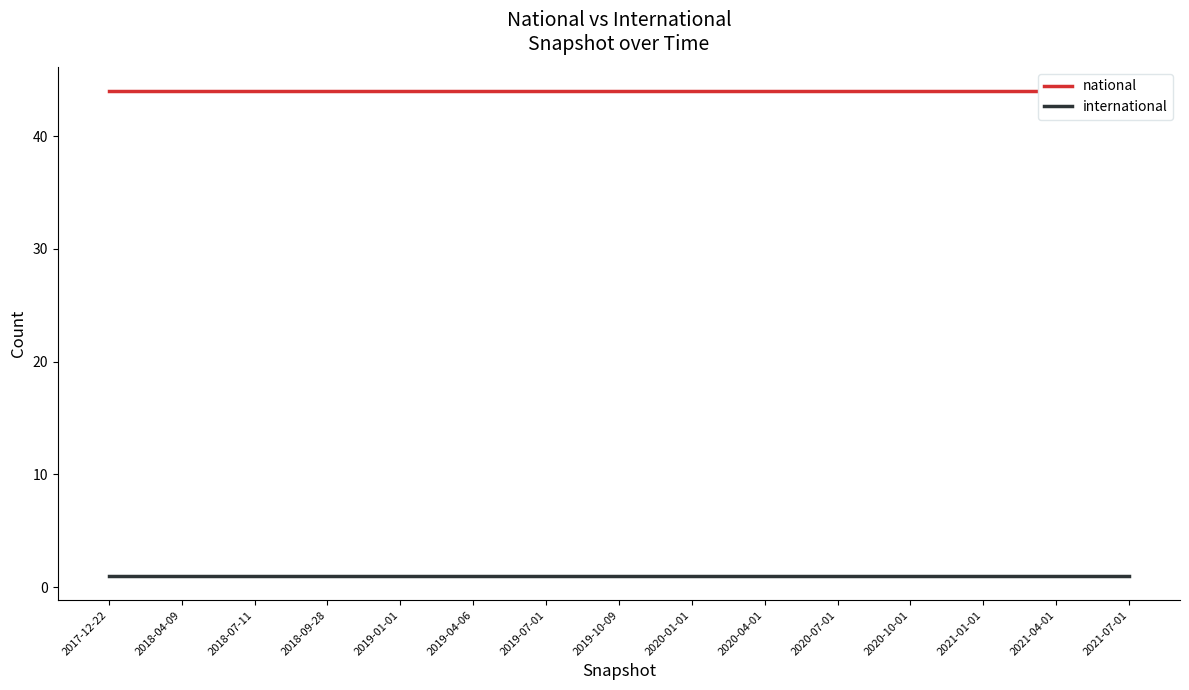

Reading left to right, list all the values displayed in this chart.

national: 2017-12-22=44	2018-04-09=44	2018-07-11=44	2018-09-28=44	2019-01-01=44	2019-04-06=44	2019-07-01=44	2019-10-09=44	2020-01-01=44	2020-04-01=44	2020-07-01=44	2020-10-01=44	2021-01-01=44	2021-04-01=44	2021-07-01=44
international: 2017-12-22=1	2018-04-09=1	2018-07-11=1	2018-09-28=1	2019-01-01=1	2019-04-06=1	2019-07-01=1	2019-10-09=1	2020-01-01=1	2020-04-01=1	2020-07-01=1	2020-10-01=1	2021-01-01=1	2021-04-01=1	2021-07-01=1